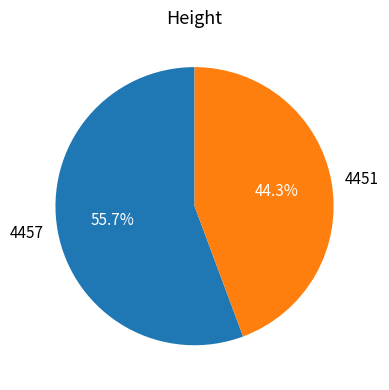

What percentage do 4451 and 4457 together represent?

100.0%